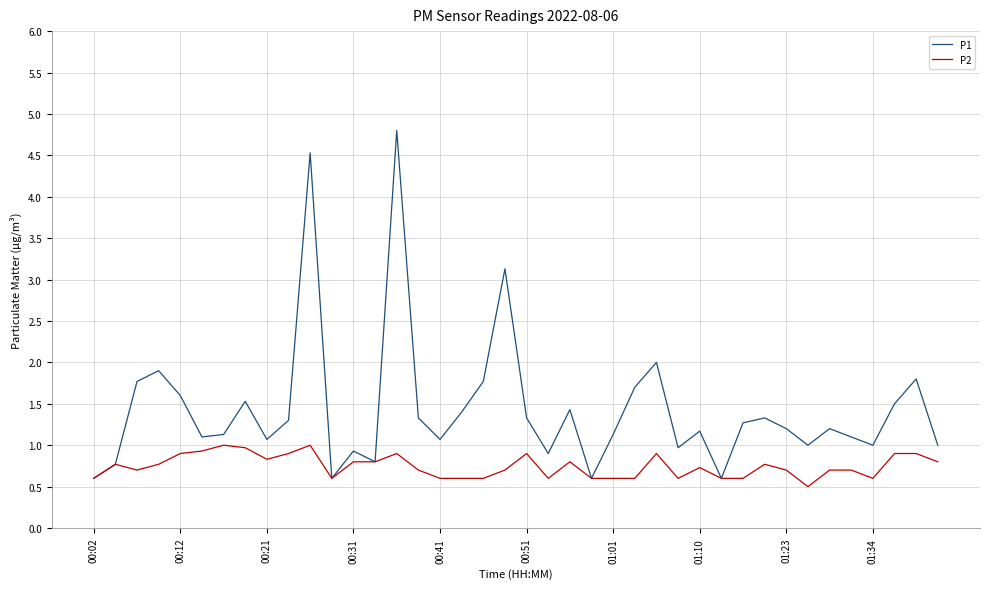

Which series has the largest total across all categories?

P1